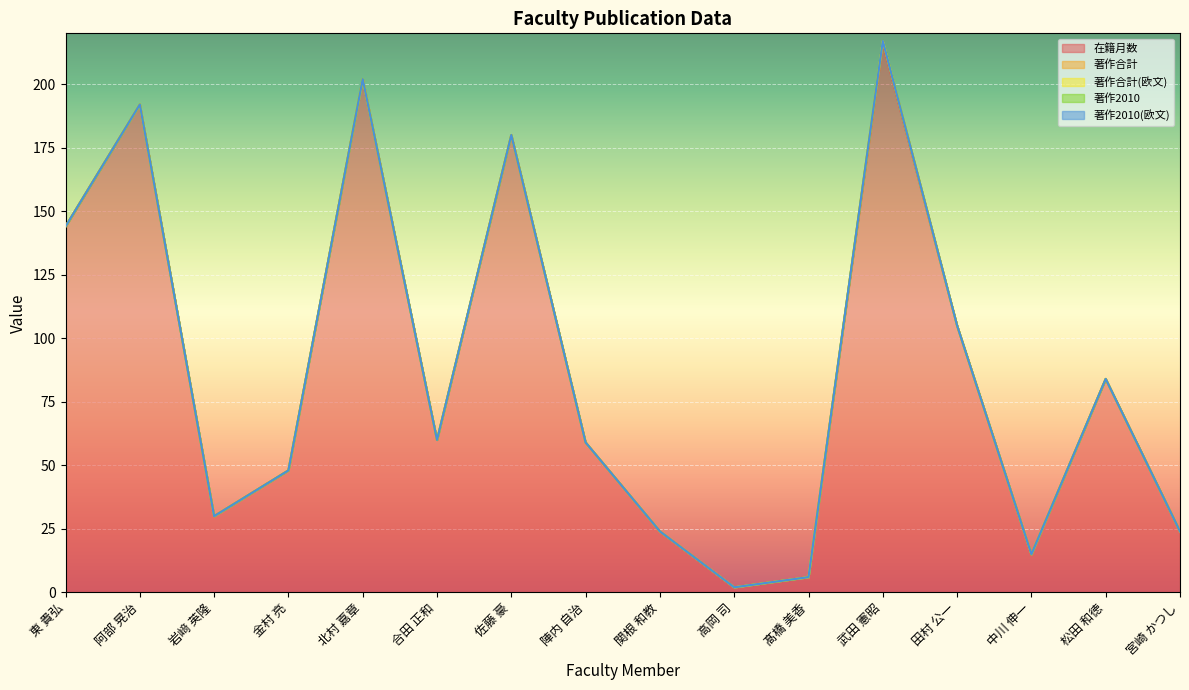

True or false: 在籍月数 and 著作2010 cross at least once.

False